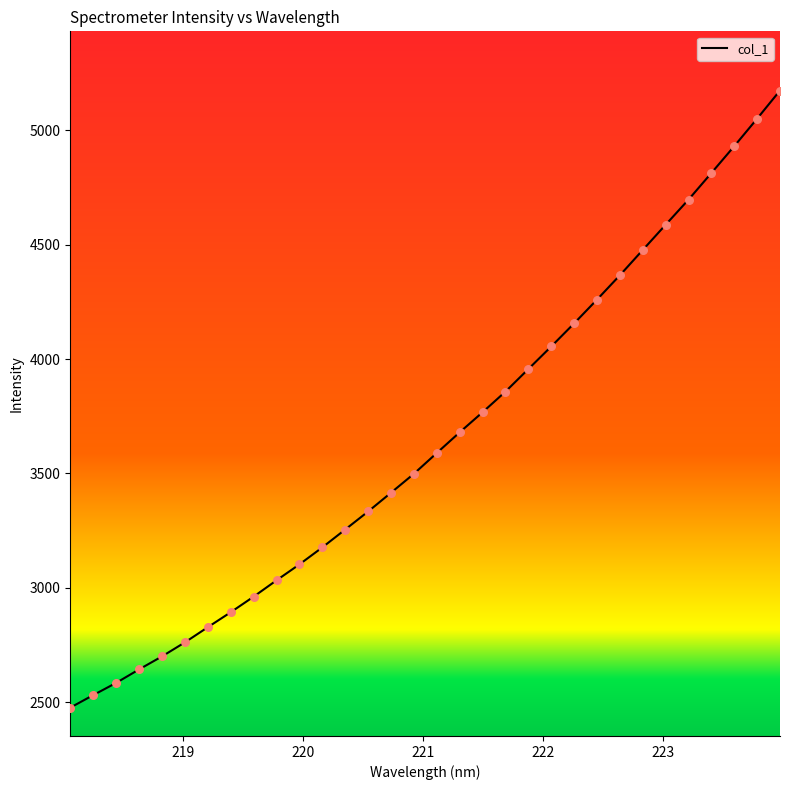

What is the difference between the maximum and minimum values?

2696.8